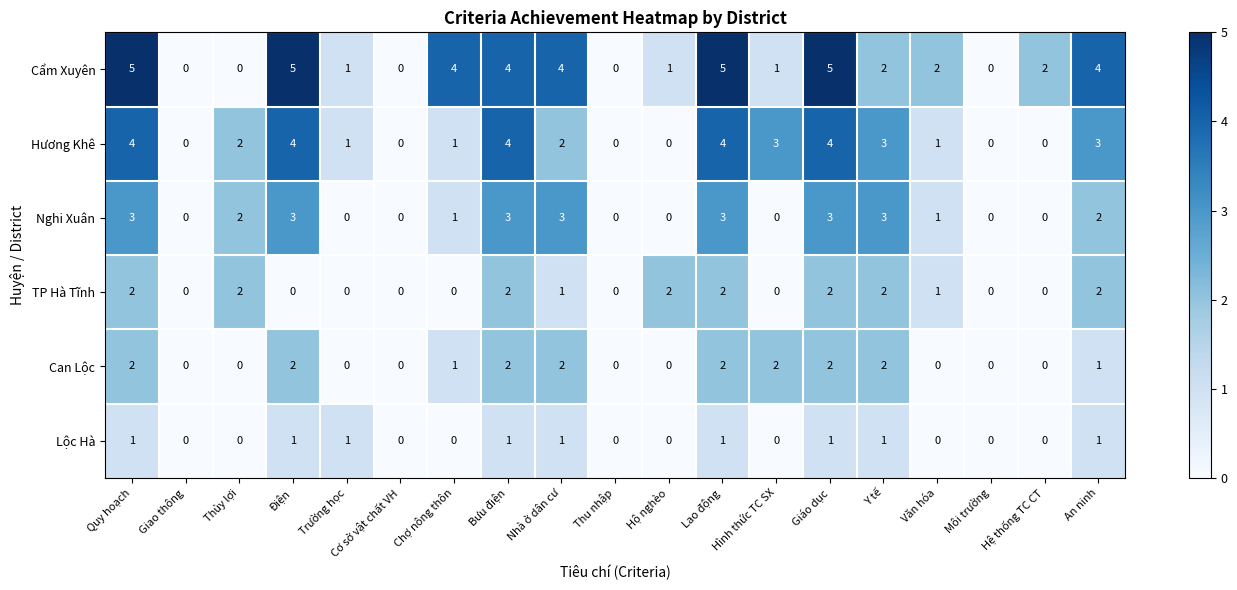

Count the Cẩm Xuyên values in the range 0 to 4.

15